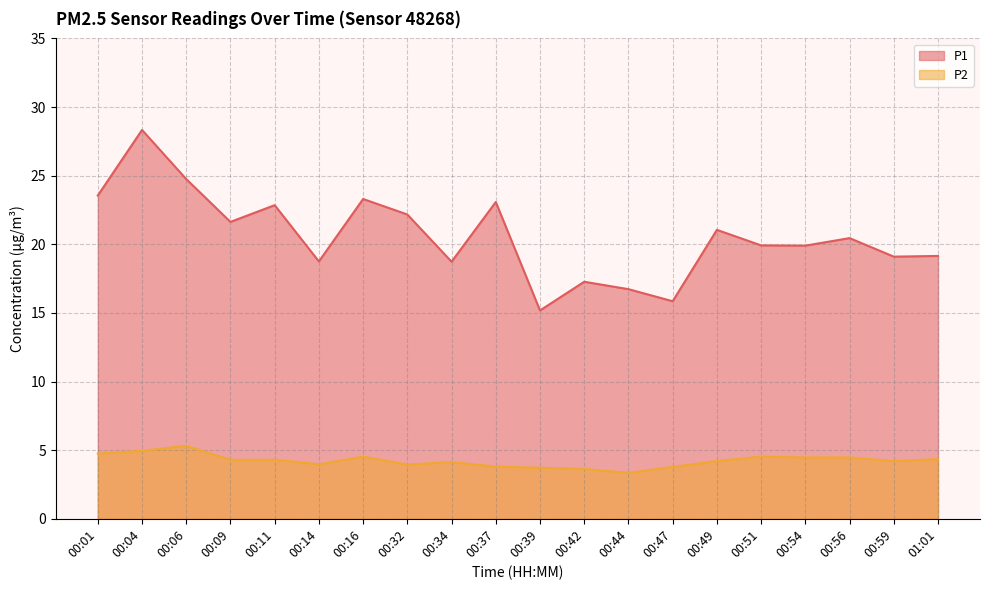

Does the chart display data point markers on the line(s)?

No